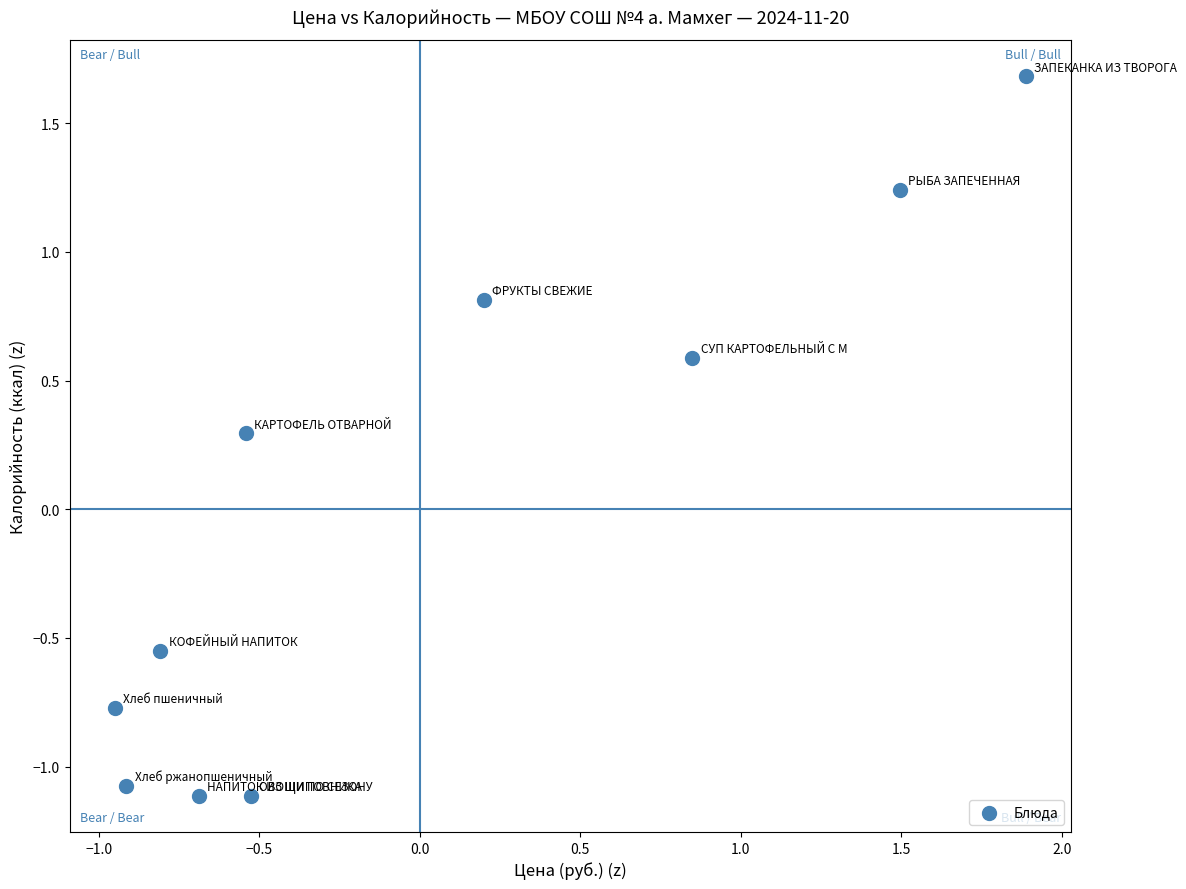

What is the range of X values (max minus min)?

2.8